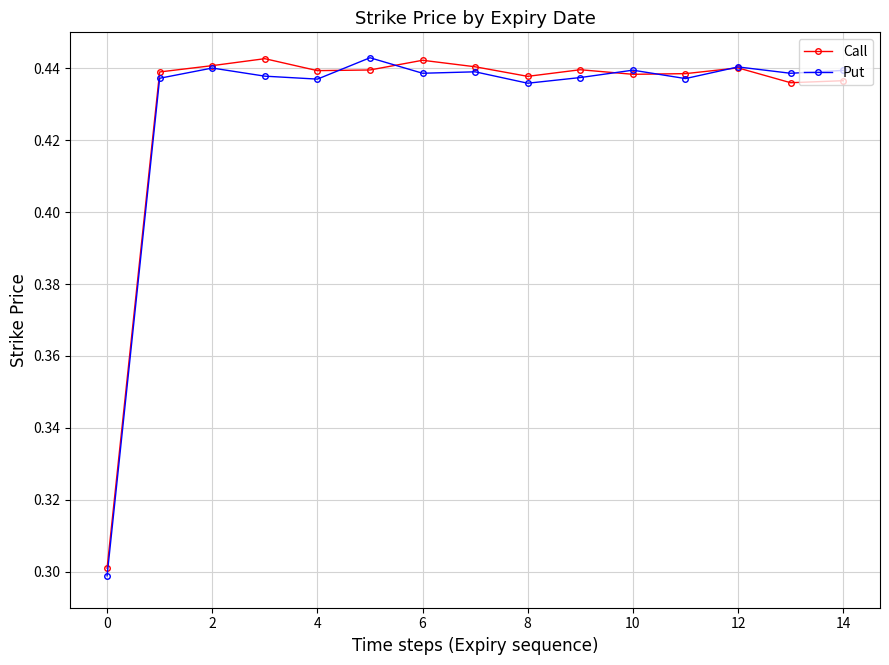

True or false: Call has more than 2 points higher than both neighbors.

True